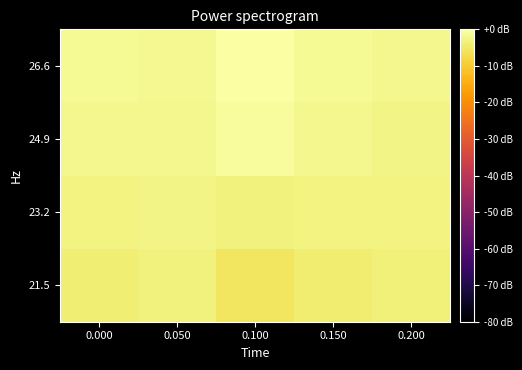

List the series in order of their peak value, lowest first.

21.5, 23.2, 24.9, 26.6